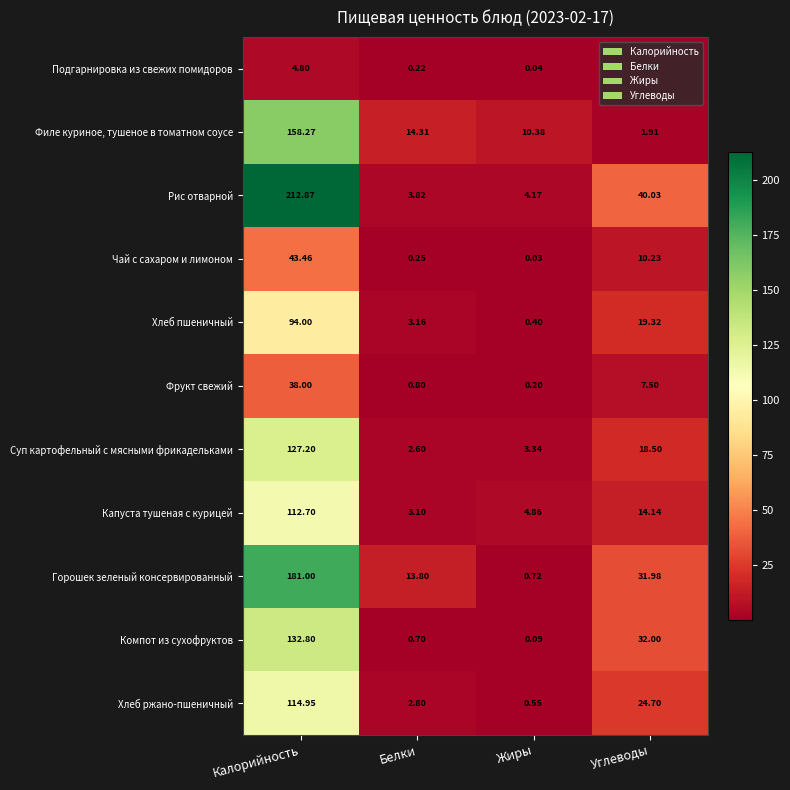

What is the greatest value displayed?

212.9